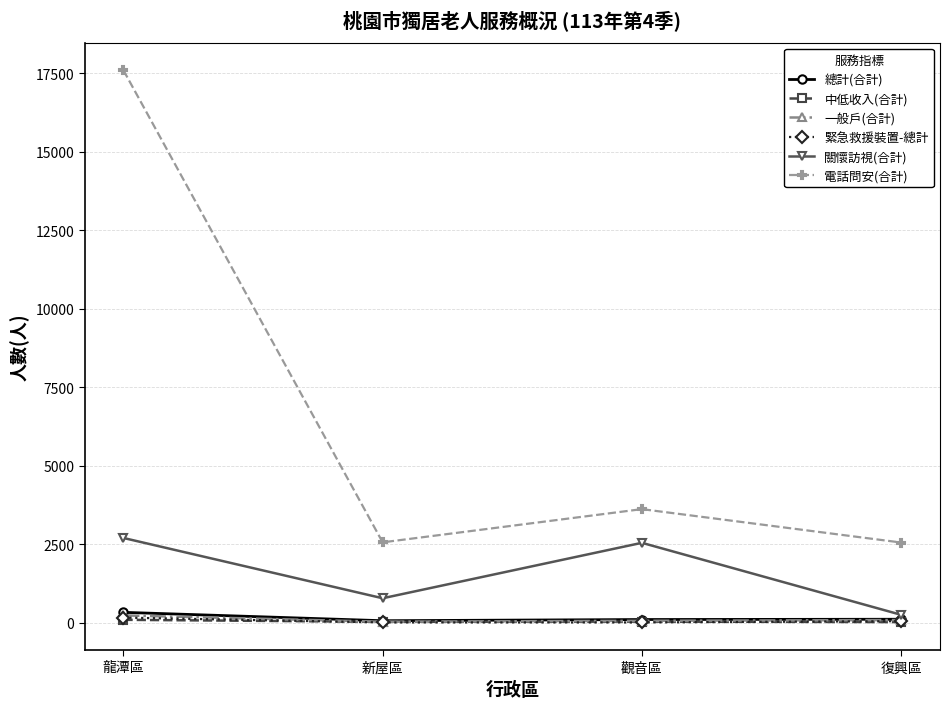

What is the label of the 1st point from the left?

龍潭區